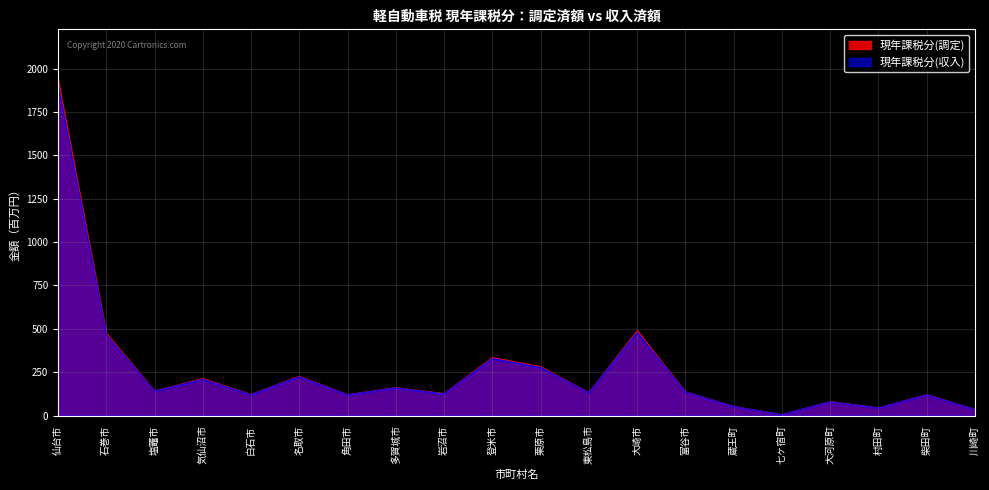

What is the greatest value displayed?

1936131